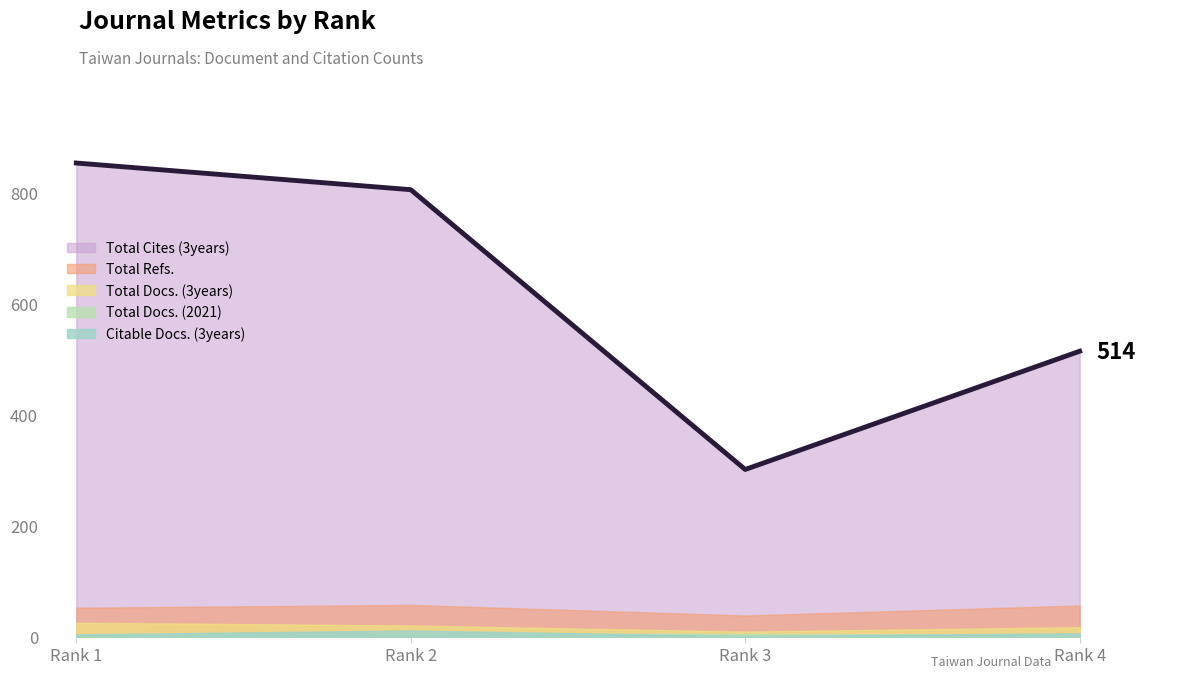

Which series has the widest spread of values?

Total Cites (3years)